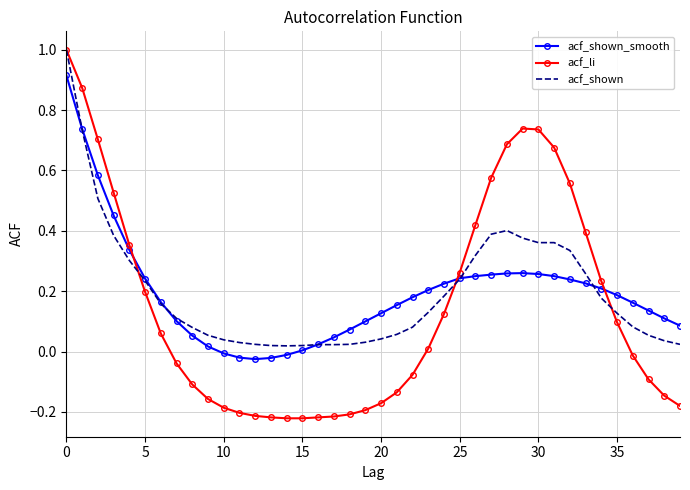

True or false: acf_shown_smooth and acf_li intersect in this chart.

True